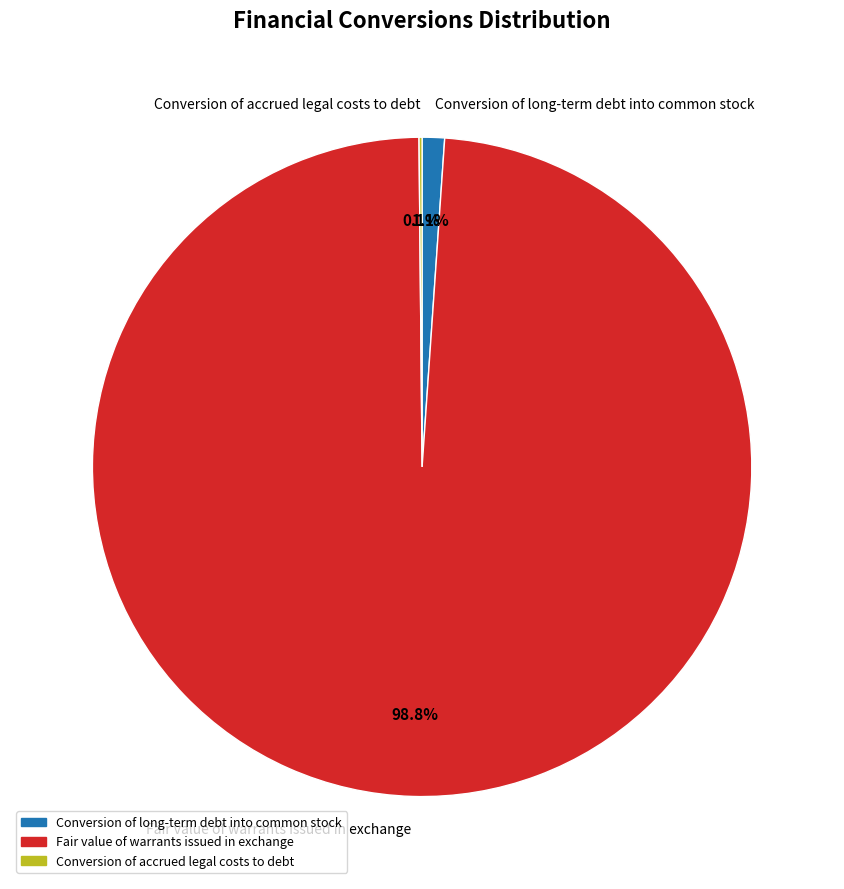

Which category has the biggest portion of the pie?

Fair value of warrants issued in exchange